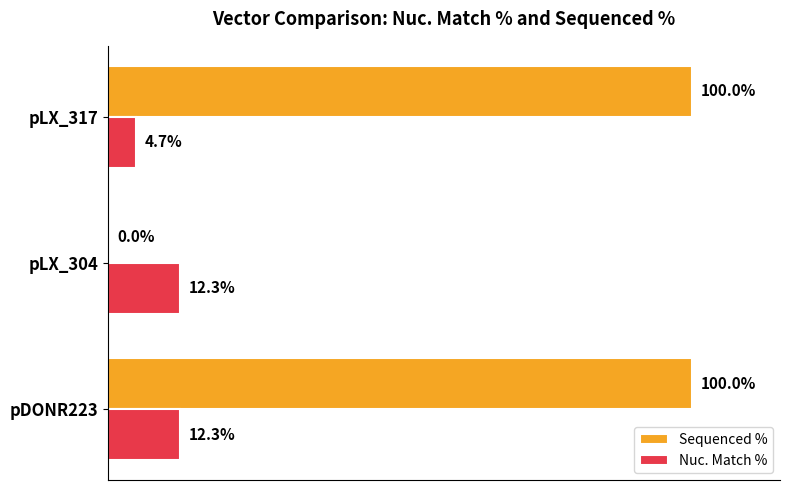

Between pLX_304 and pLX_317, which series saw the biggest shift?

Sequenced %